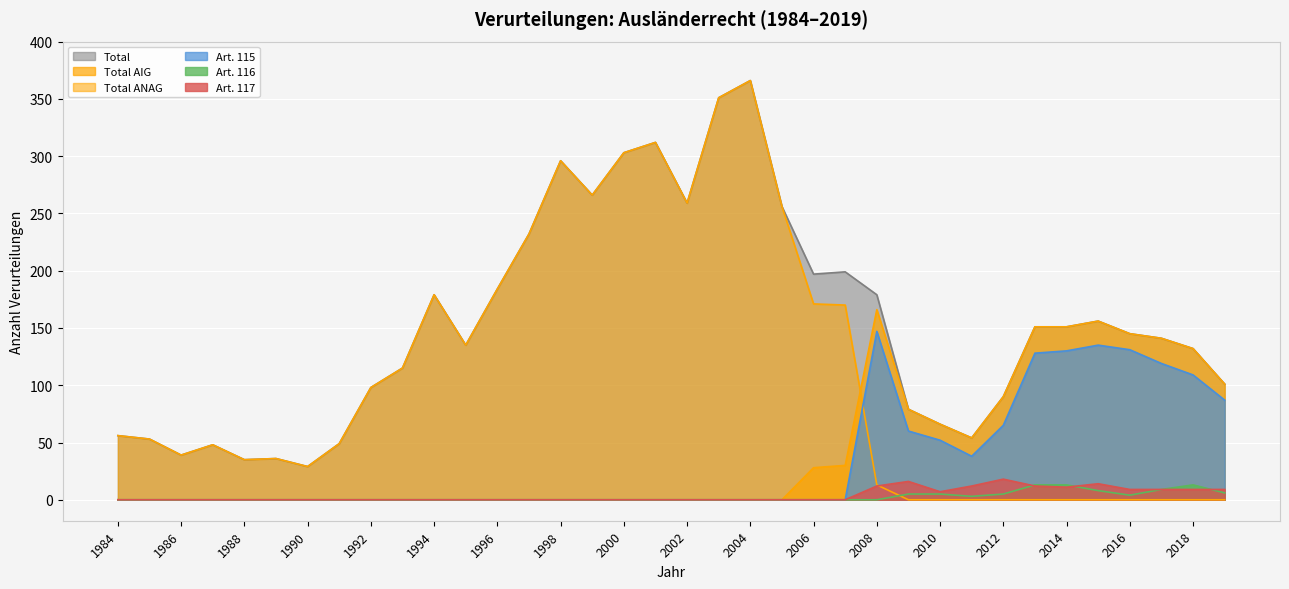

How many lines are shown in the chart?

6